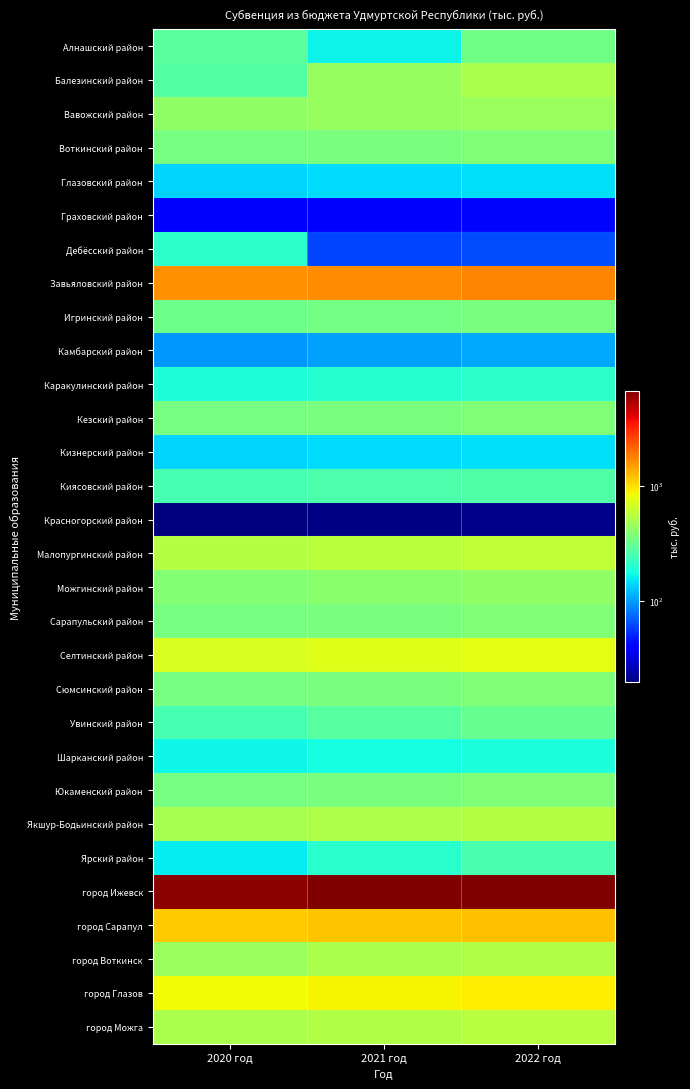

Which has a higher value, 2022 год or 2021 год?

2022 год